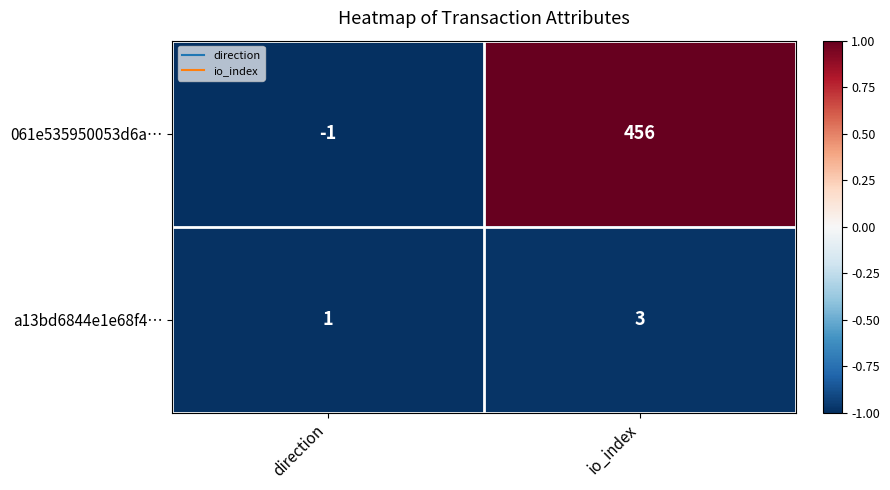

The 061e535950053d6a… series shows 456 at io_index. True or false?

True